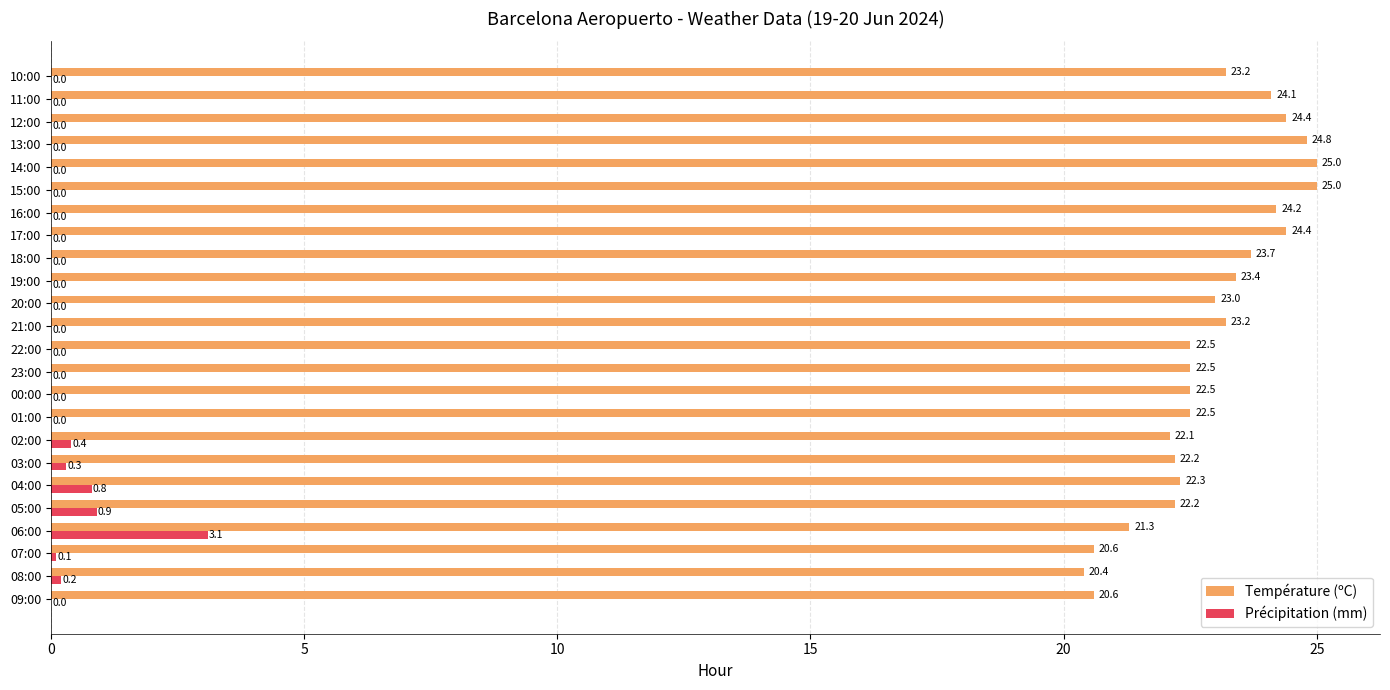

How many values in the Précipitation (mm) series exceed 0?

7